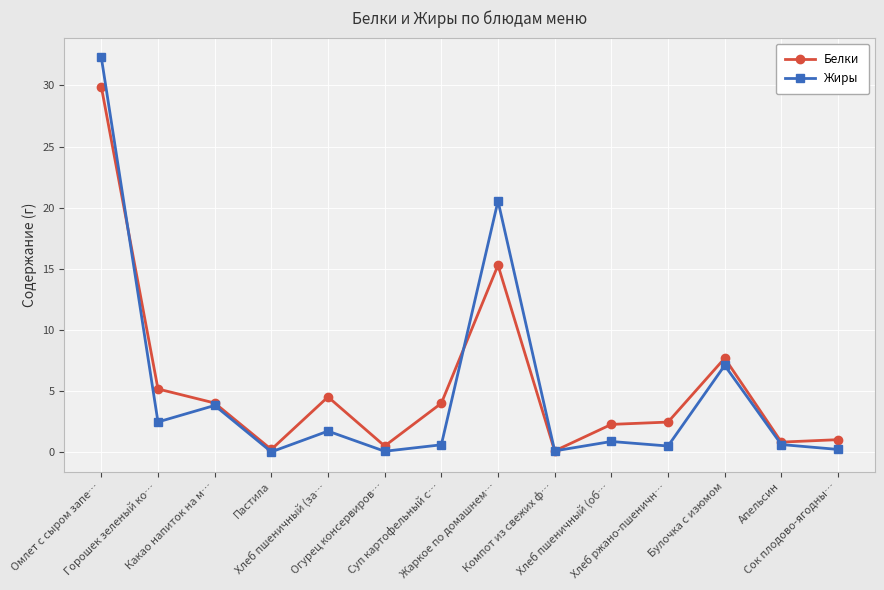

Between Горошек зеленый ко… and Сок плодово-ягодны…, which series saw the biggest shift?

Белки